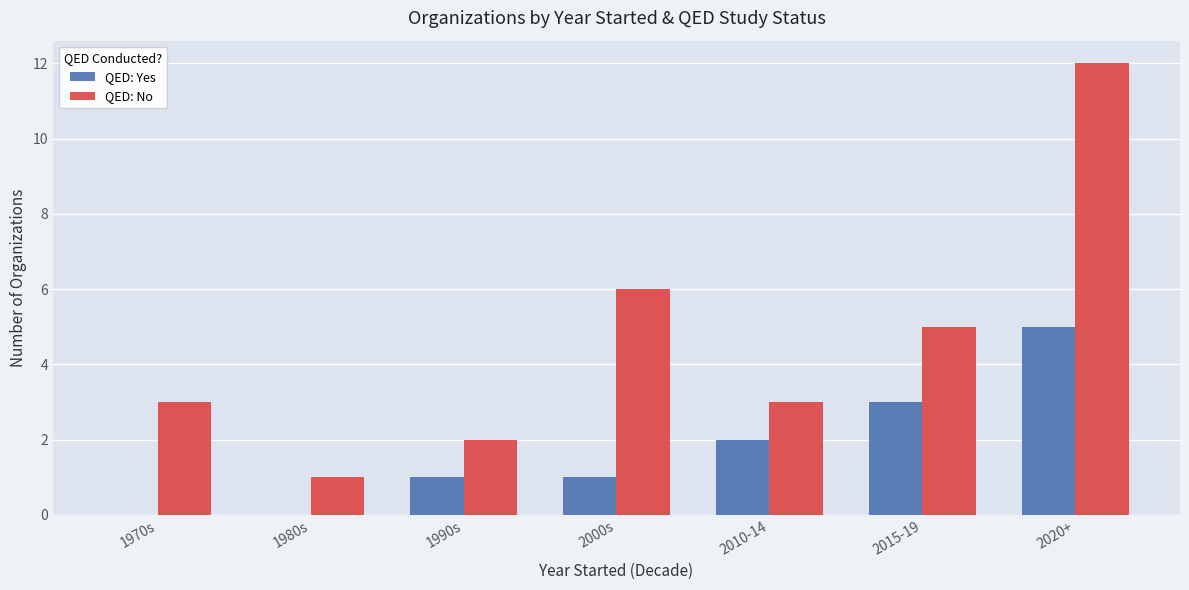

Reading left to right, transcribe all the data shown in this chart.

QED: Yes: 1970s=0	1980s=0	1990s=1	2000s=1	2010-14=2	2015-19=3	2020+=5
QED: No: 1970s=3	1980s=1	1990s=2	2000s=6	2010-14=3	2015-19=5	2020+=12